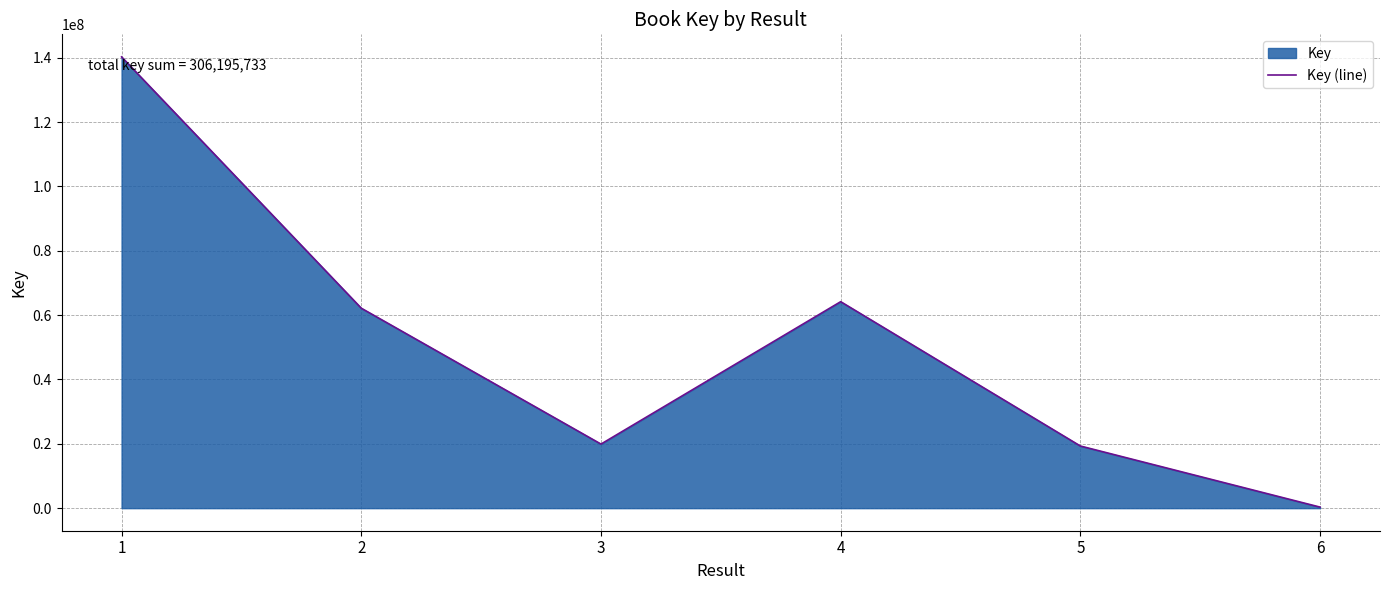

List the labels in order of value, largest first.

1, 4, 2, 3, 5, 6